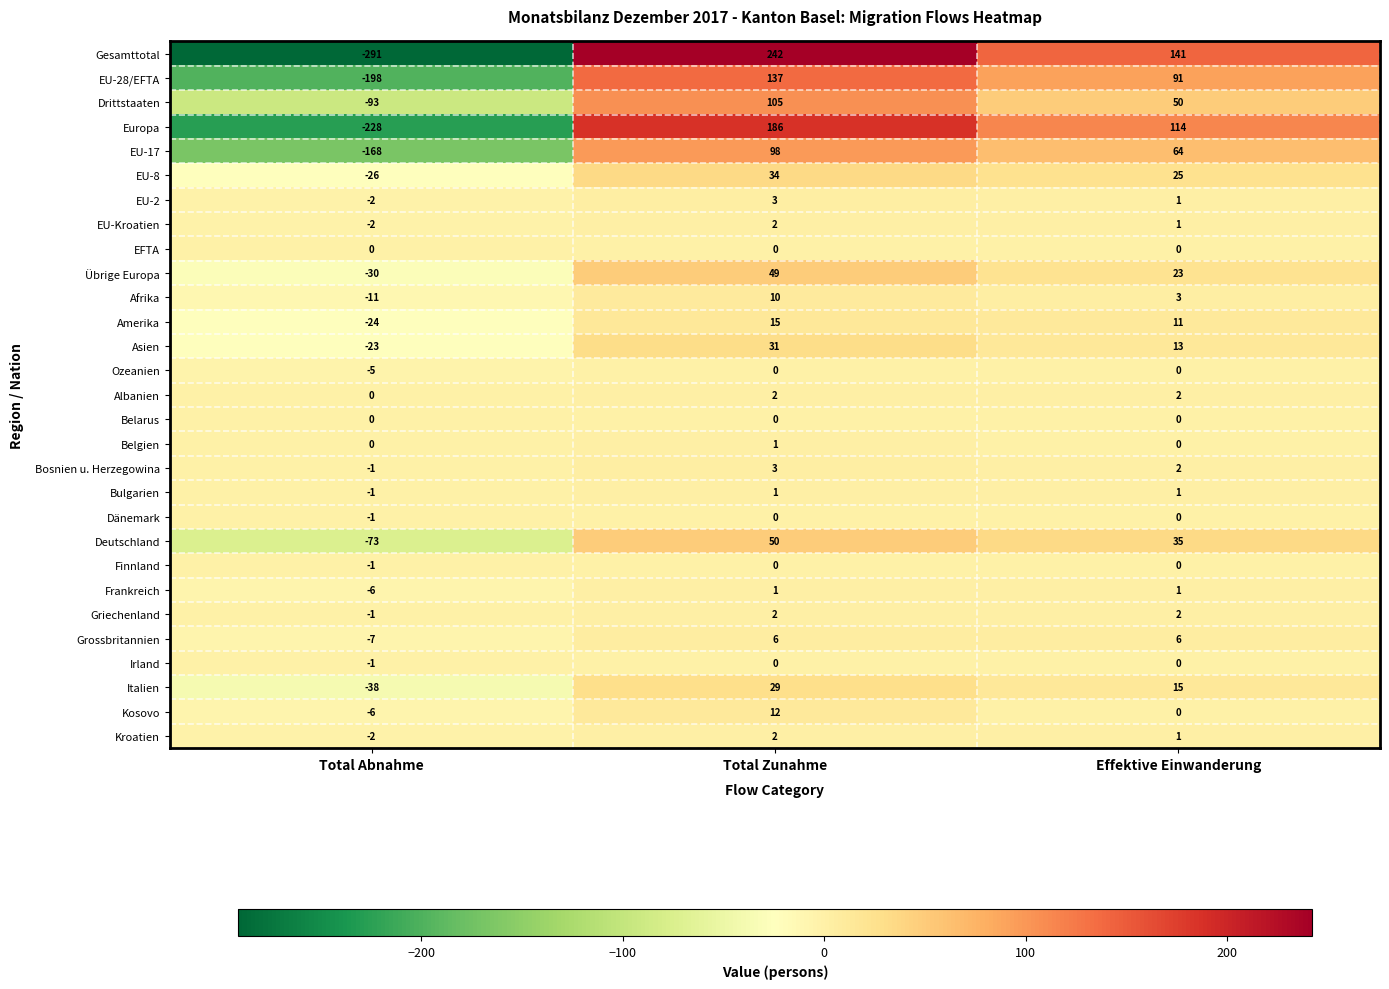

What is the greatest value displayed?

242